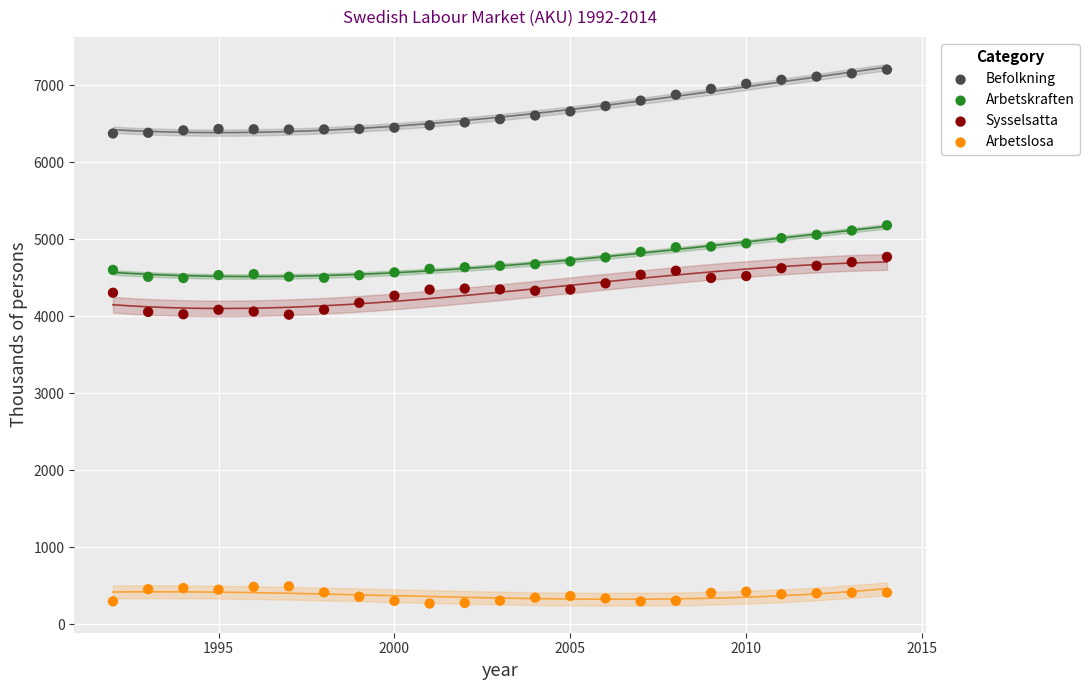

What are all the series names shown in the legend?

Befolkning, Arbetskraften, Sysselsatta, Arbetslosa